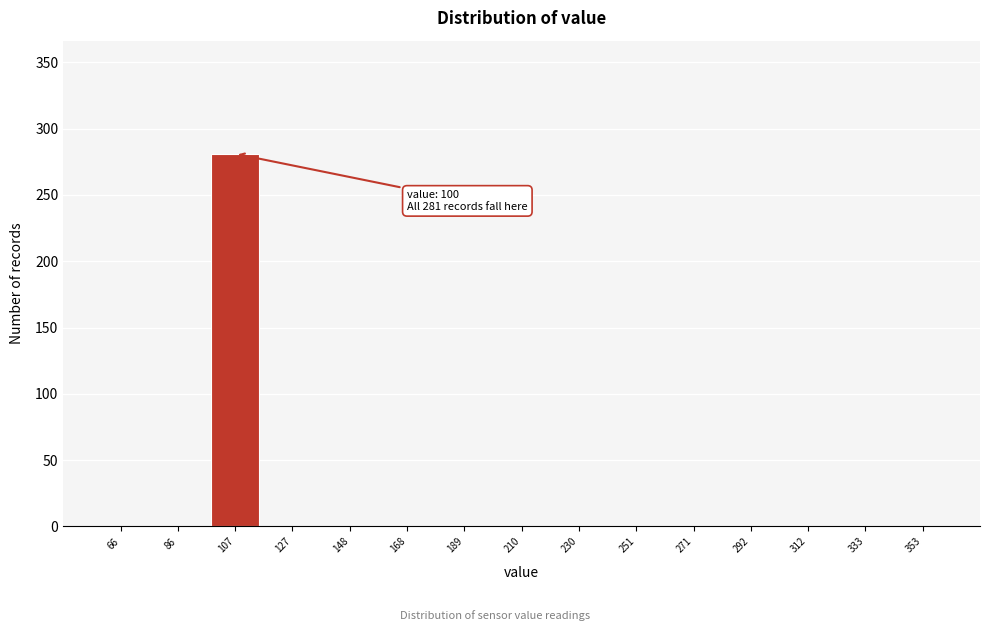

Over which range of the x-axis is the bar tallest?

95 to 120